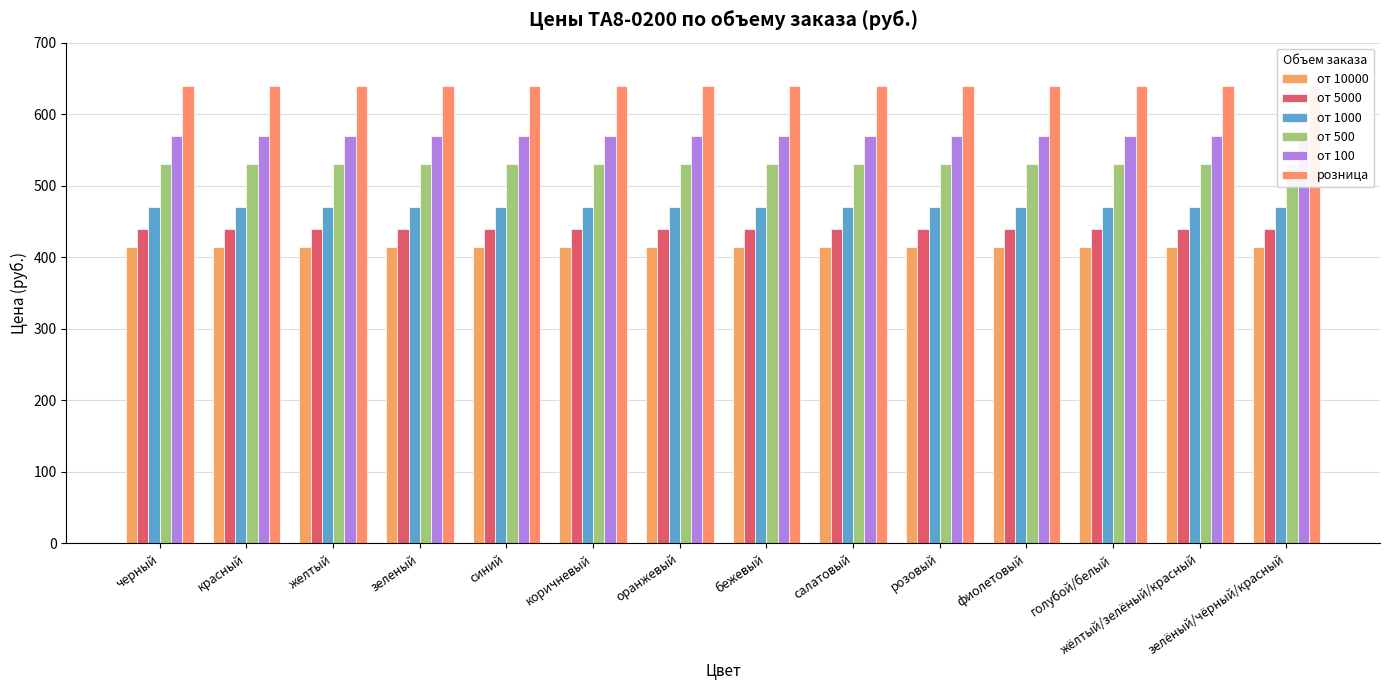

What is the label of the 2nd bar from the right?

жёлтый/зелёный/красный